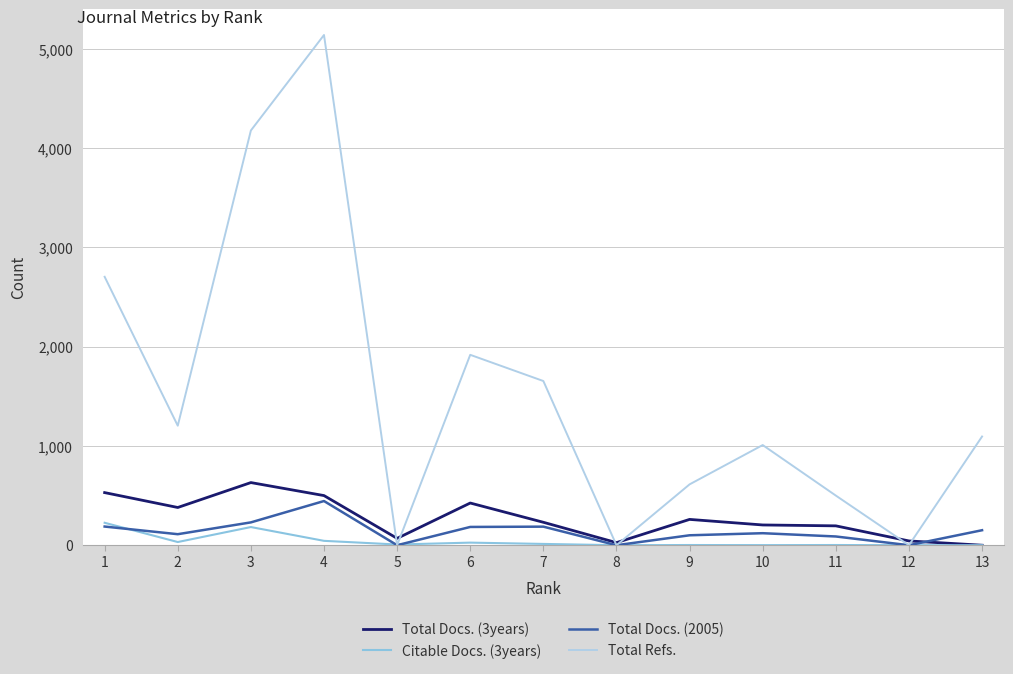

Is it true that Total Refs. equals 1095 at 13?

True